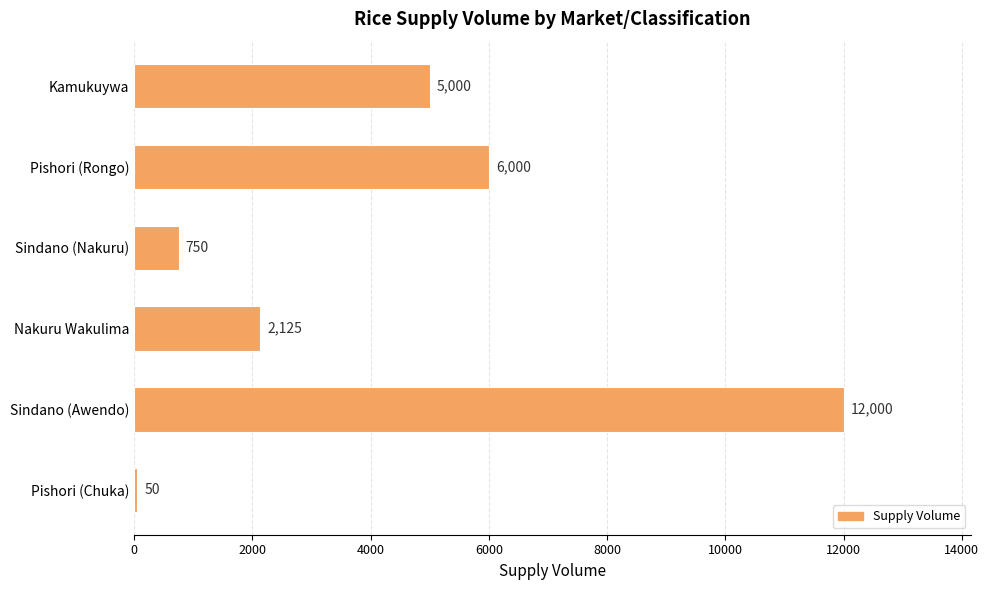

What is the sum of all values?

25925